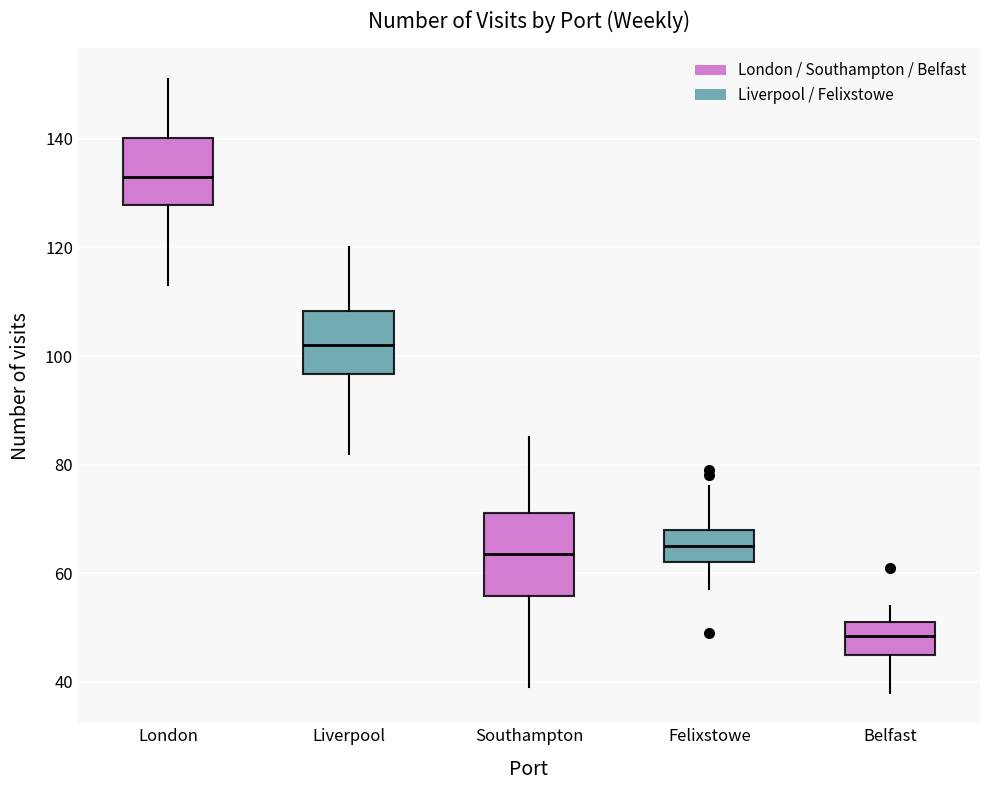

Which box's median line is the highest?

London